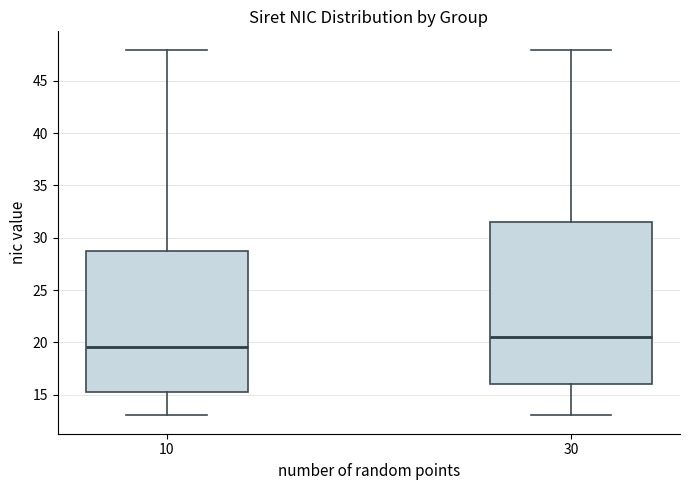

Comparing the boxes themselves (not the whiskers), which one is the tallest?

30